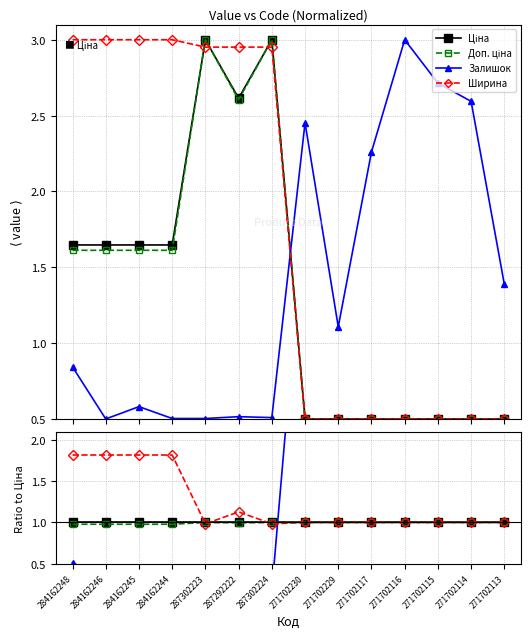

List the labels in order of Ціна value, largest first.

287302223, 287302224, 287292222, 284162248, 284162246, 284162245, 284162244, 271702230, 271702229, 271702117, 271702116, 271702115, 271702114, 271702113